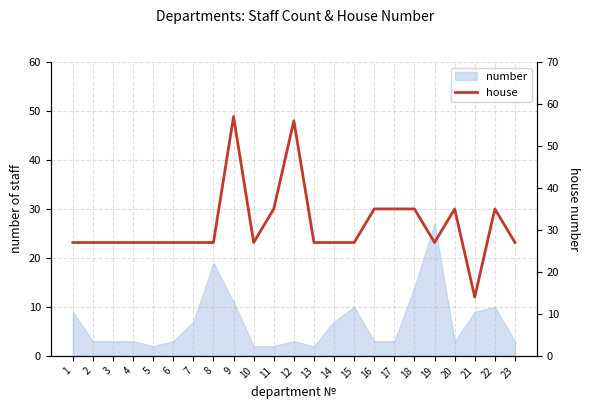

How many values exceed 27?

8